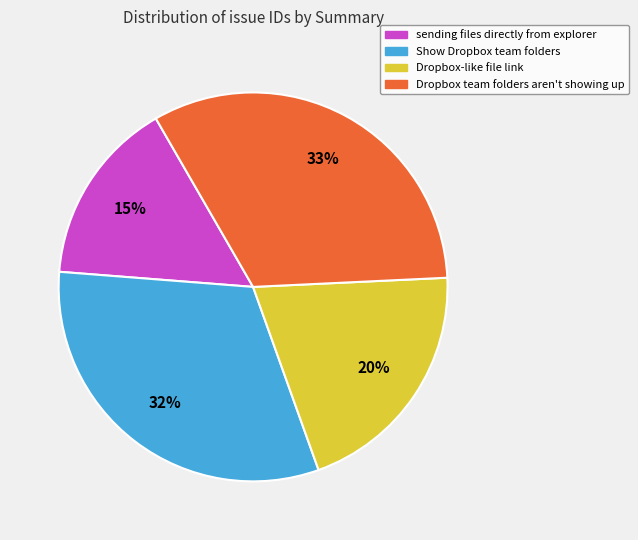

Between Show Dropbox team folders and Dropbox team folders aren't showing up, which is larger?

Dropbox team folders aren't showing up